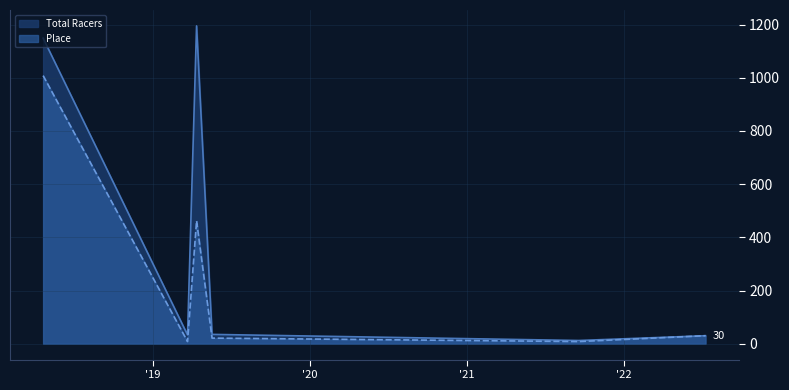

True or false: Total Racers and Place cross at least once.

False